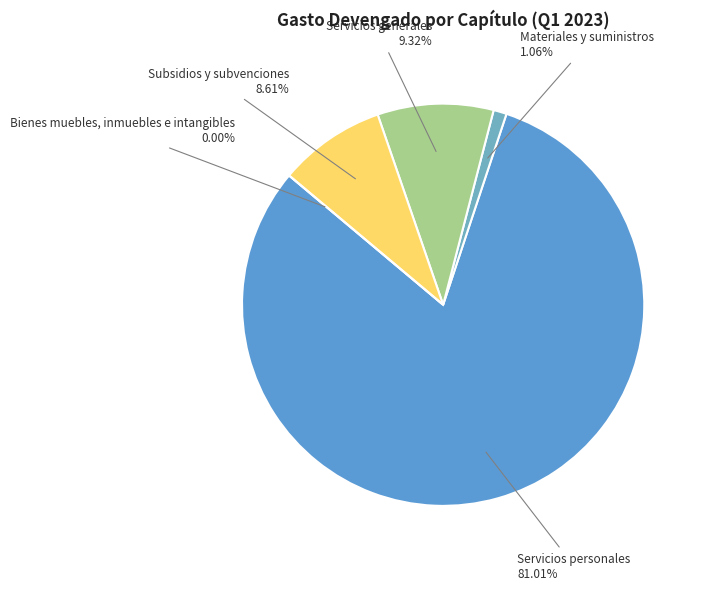

What is the majority slice?

Servicios personales